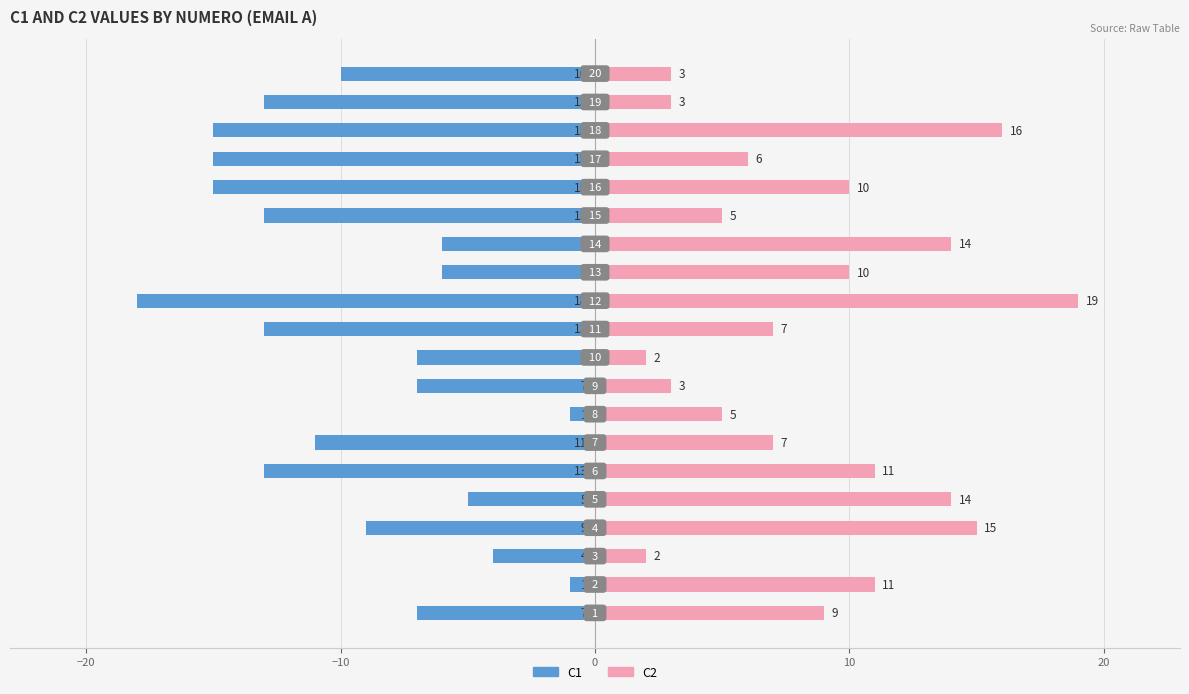

Rank the series by their maximum value, from lowest to highest.

C1, C2